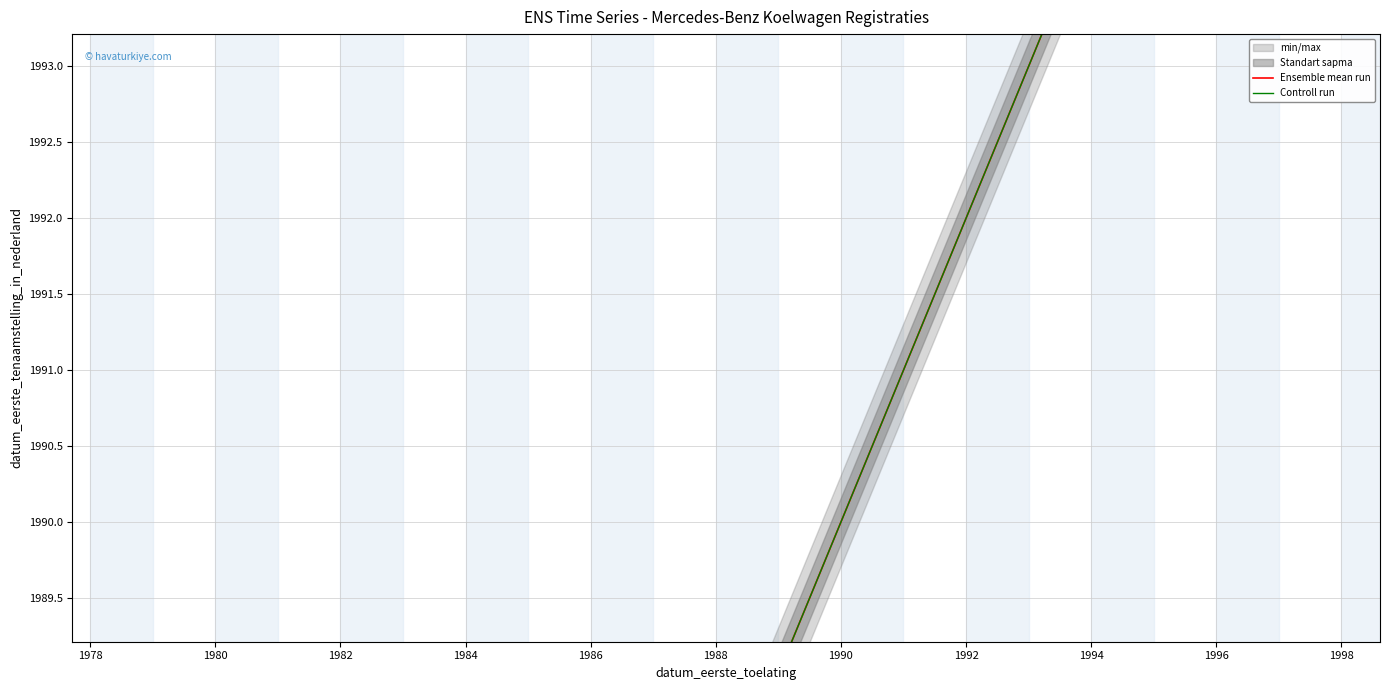

Is the value of Ensemble mean run at 14 greater than the value of Controll run at 22?

No